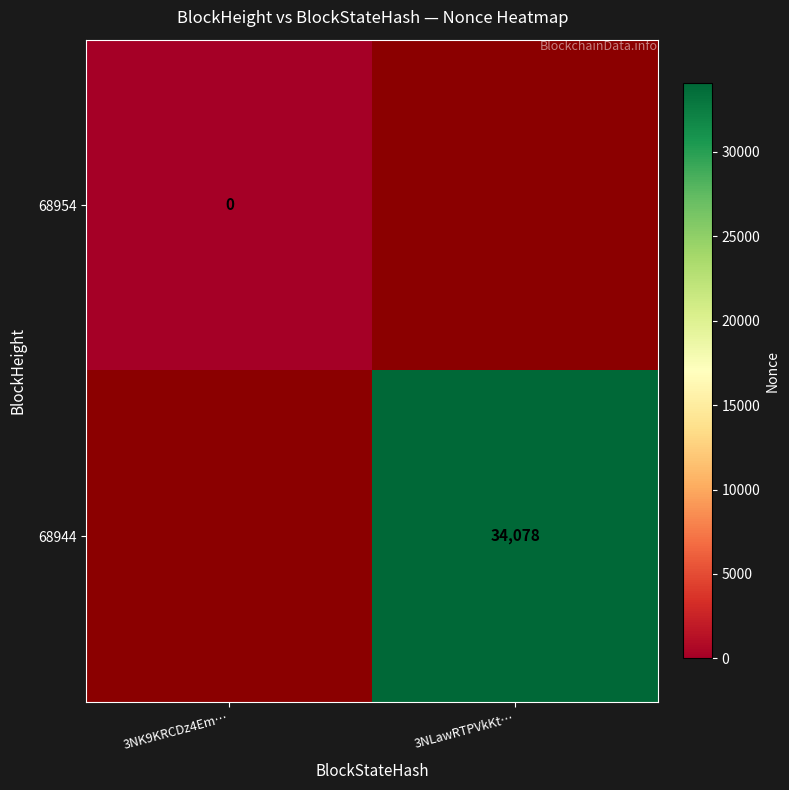

Rank the series at 3NLawRTPVkKt… from lowest to highest value.

68954, 68944